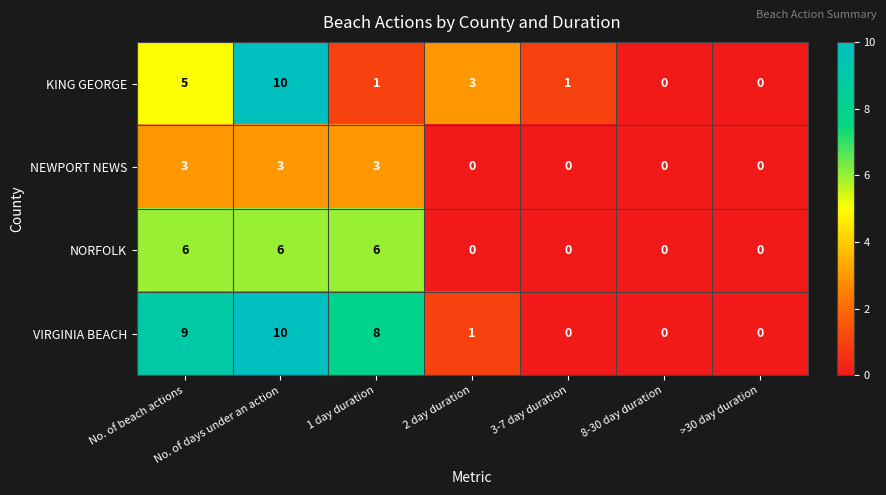

What is the maximum value shown in the chart?

10